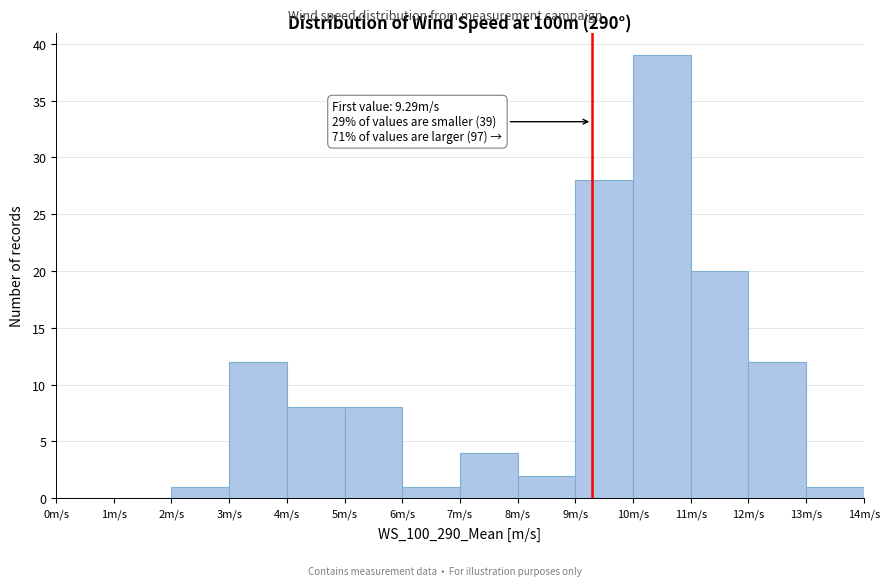

Which range on the x-axis has the tallest bar?

10 to 11